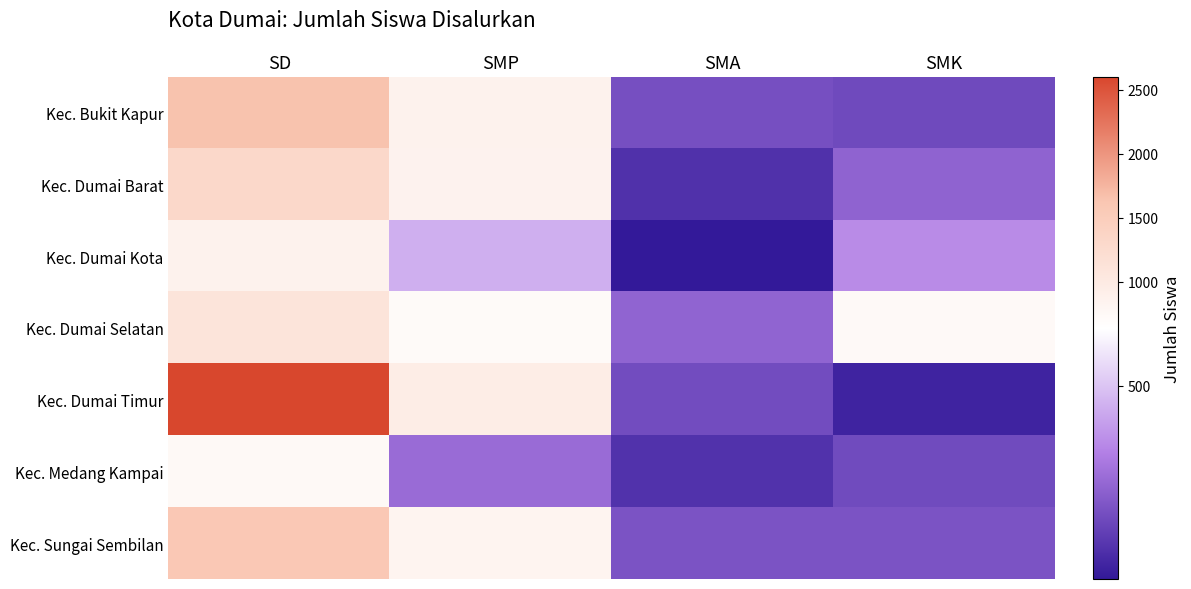

How many categories are shown in the chart?

4